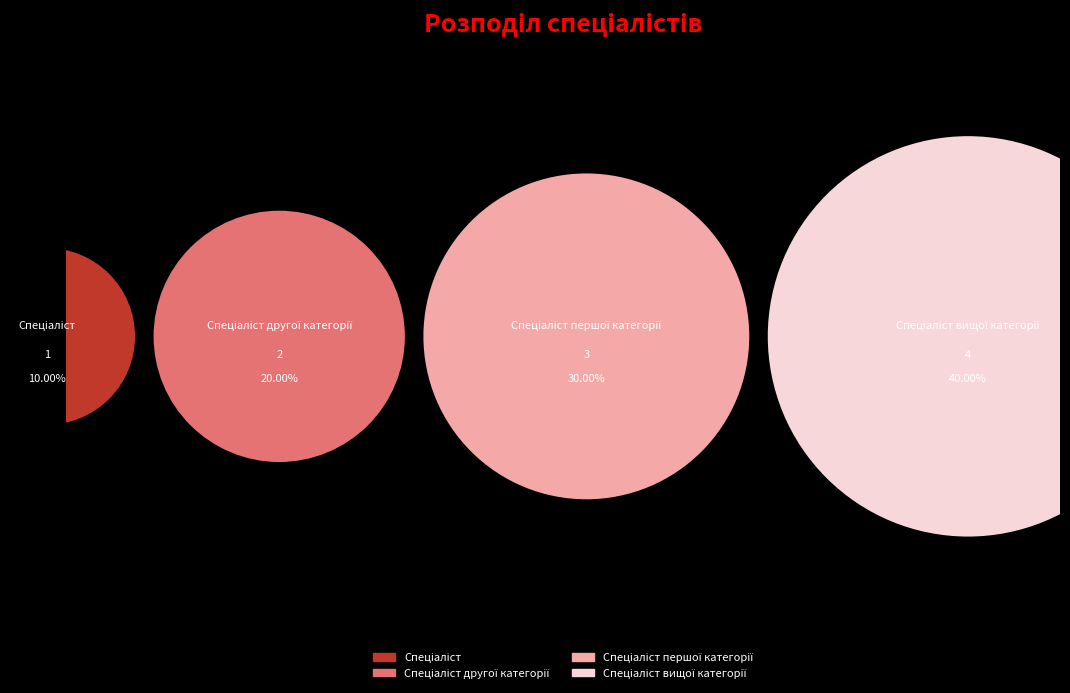

To the nearest percent, what portion does Спеціаліст першої категорії represent?

30%